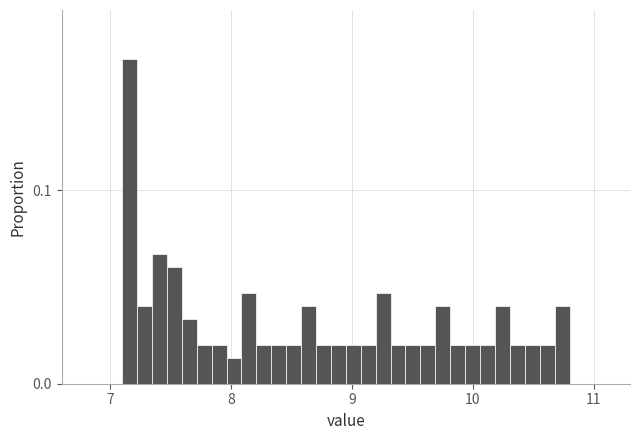

Around what value on the x-axis is the tallest bar? Give the approximate position of its centre, as read against the axis.

7.2